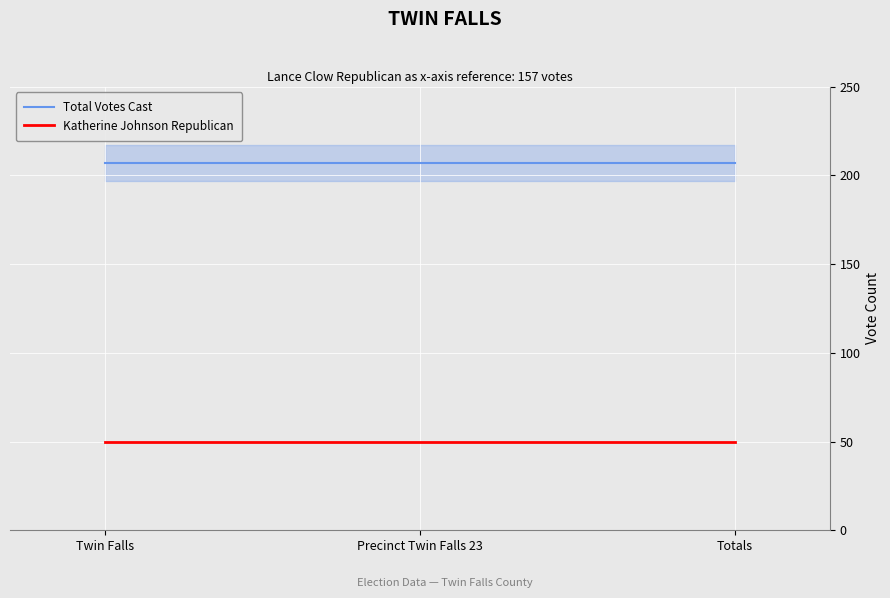

The Total Votes Cast series shows 207 at Twin Falls. True or false?

True